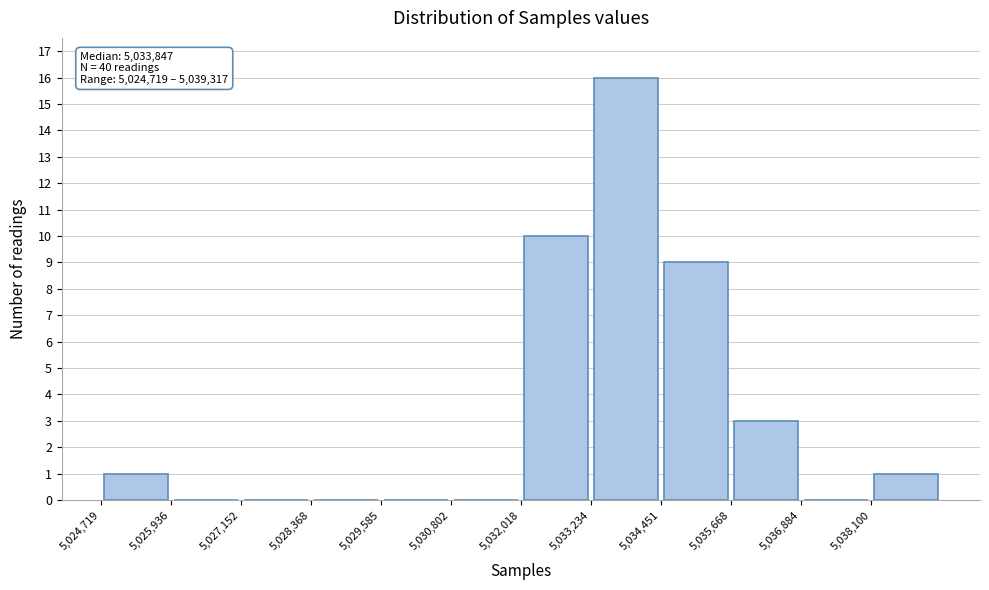

Which range on the x-axis has the tallest bar?

5033200 to 5034400